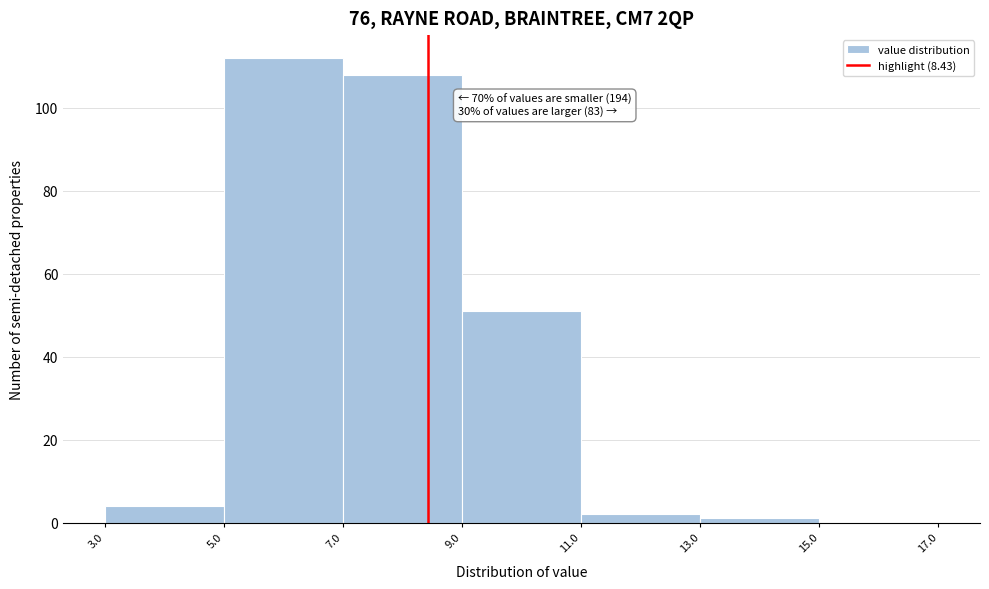

Over which range of the x-axis is the bar tallest?

5.0 to 7.0